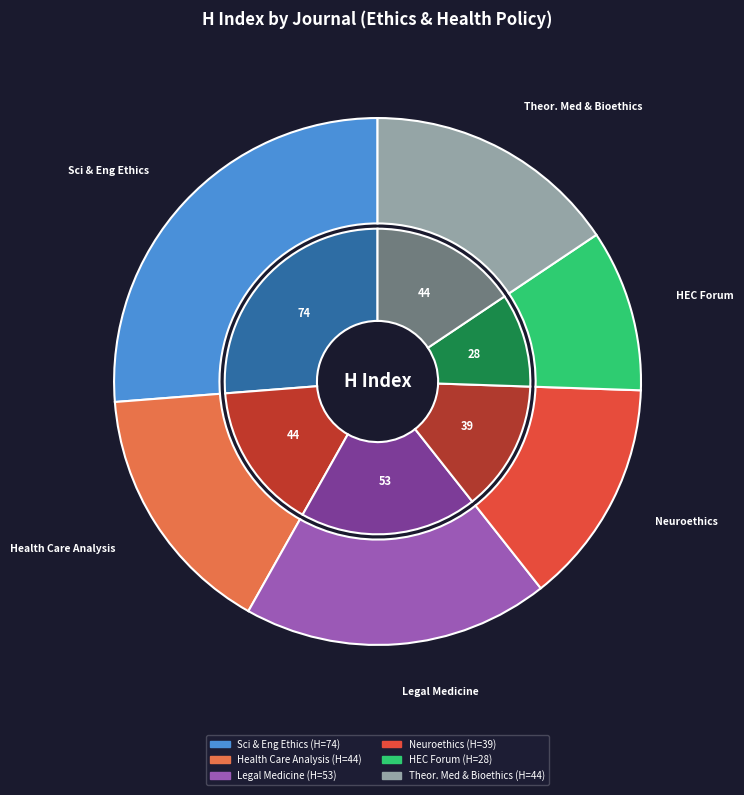

The Theoretical Medicine and Bioethics slice represents 1% of the pie. True or false?

False